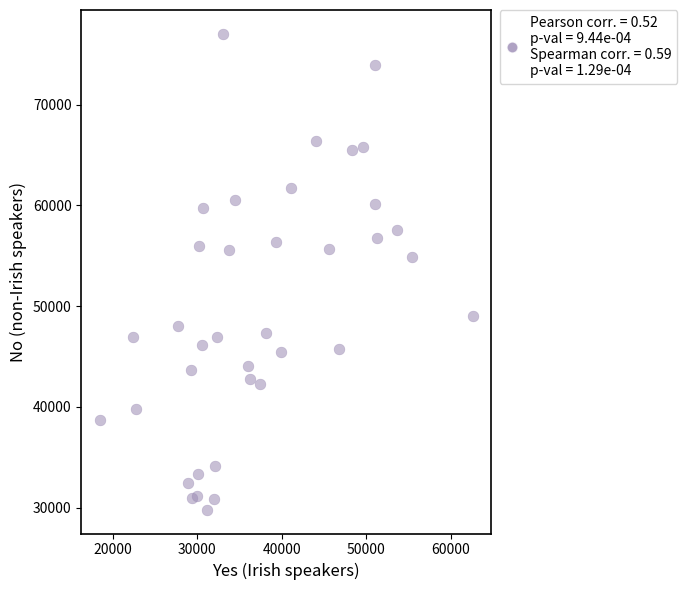

What Y value in the scatter plot is closest to 53405?

54858